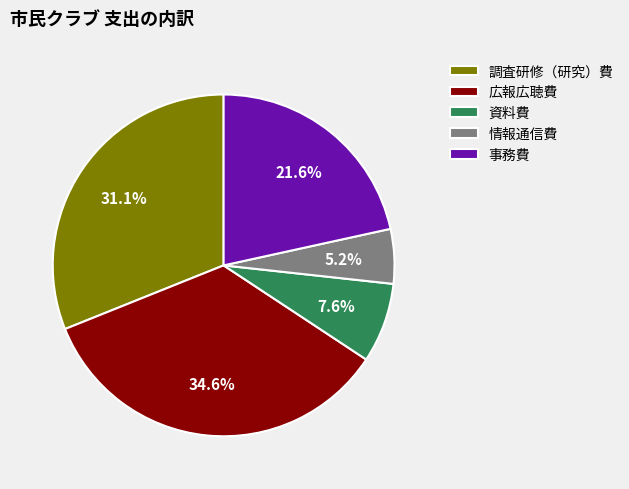

To the nearest percent, what is the average slice percentage?

20%